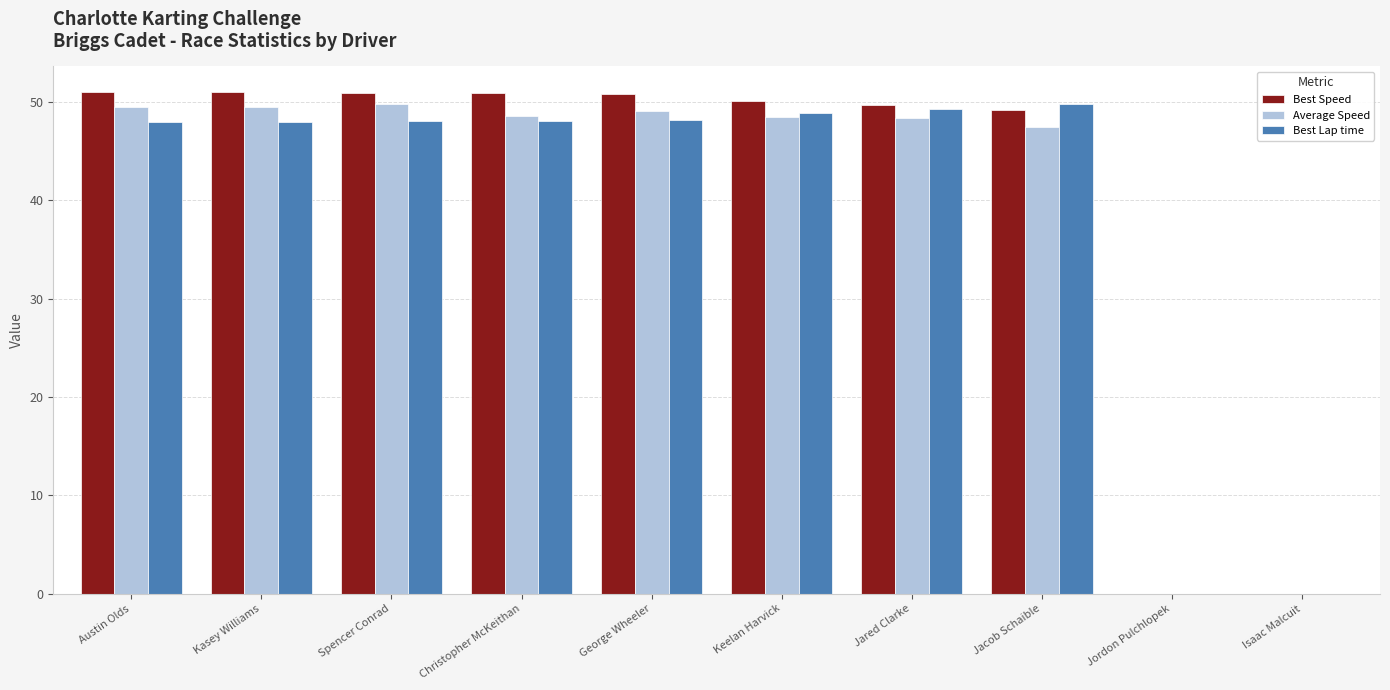

What is the sum of all Best Speed values?

403.7